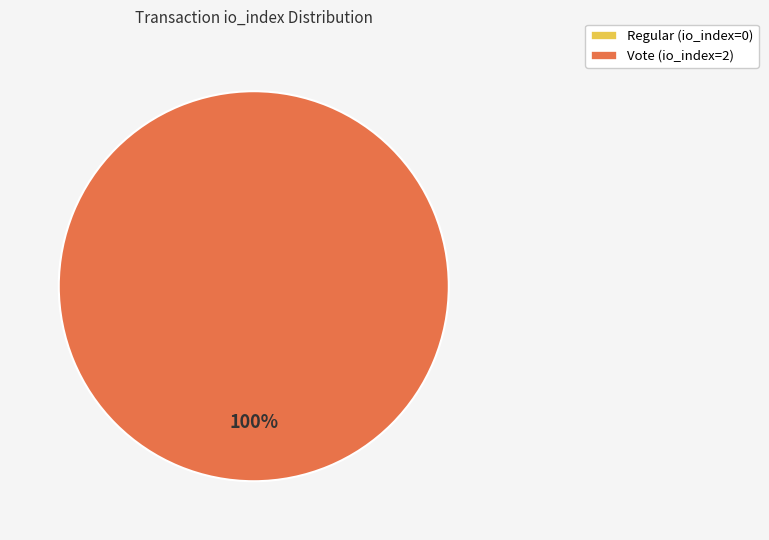

To the nearest percent, what percentage of the pie is Vote (io_index=2)?

100%